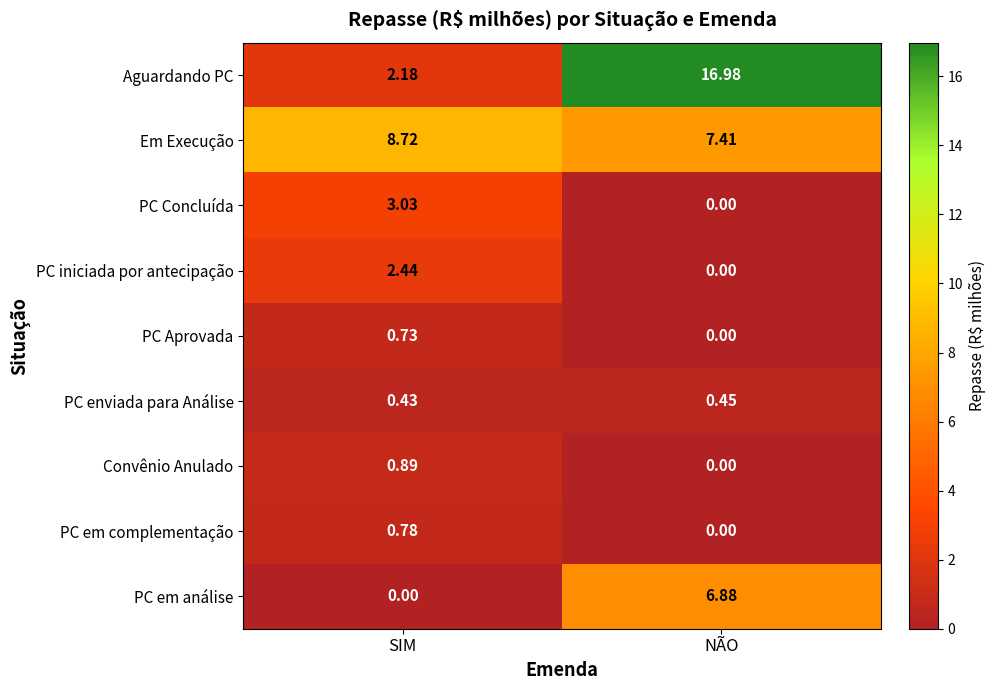

Rank the series at SIM from lowest to highest value.

PC em análise, PC enviada para Análise, PC Aprovada, PC em complementação, Convênio Anulado, Aguardando PC, PC iniciada por antecipação, PC Concluída, Em Execução